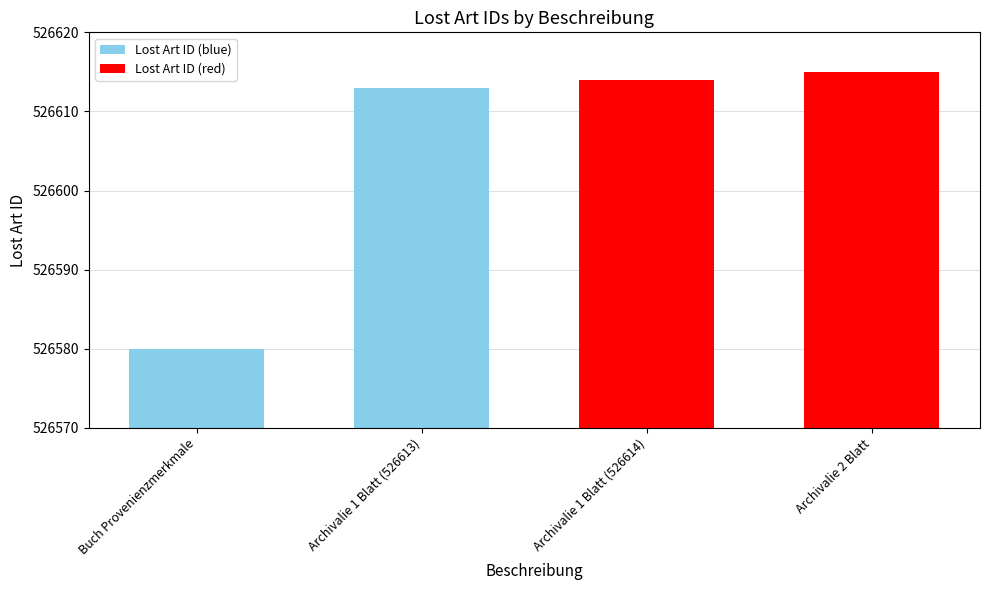

How many values are below 526614?

2